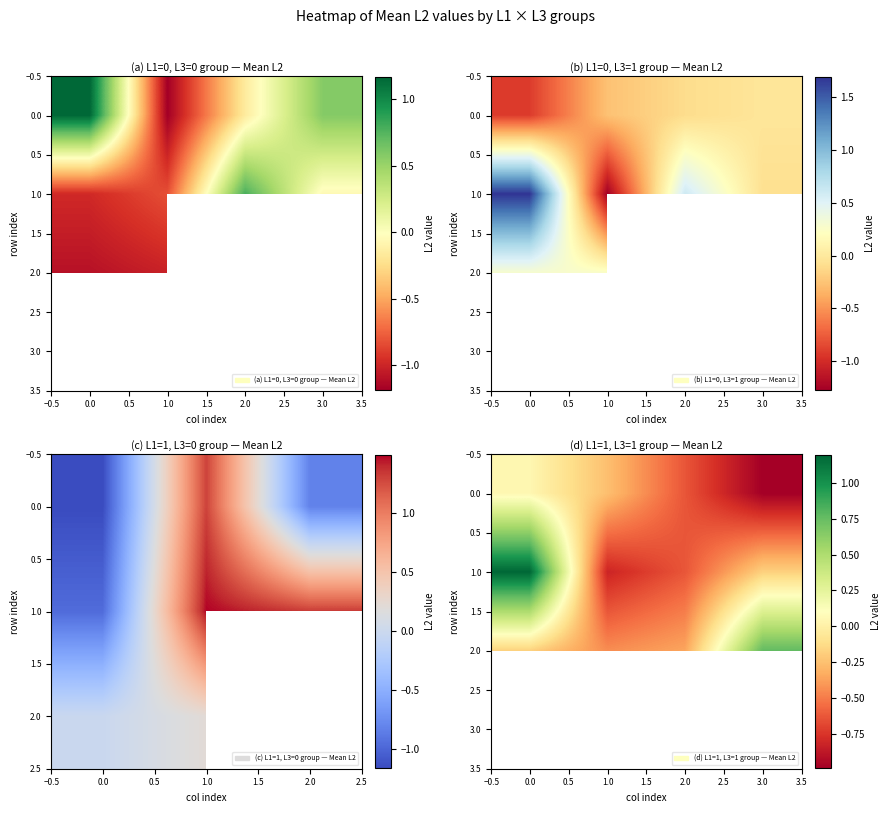

At which category does the chart reach its minimum across all series?

3.0